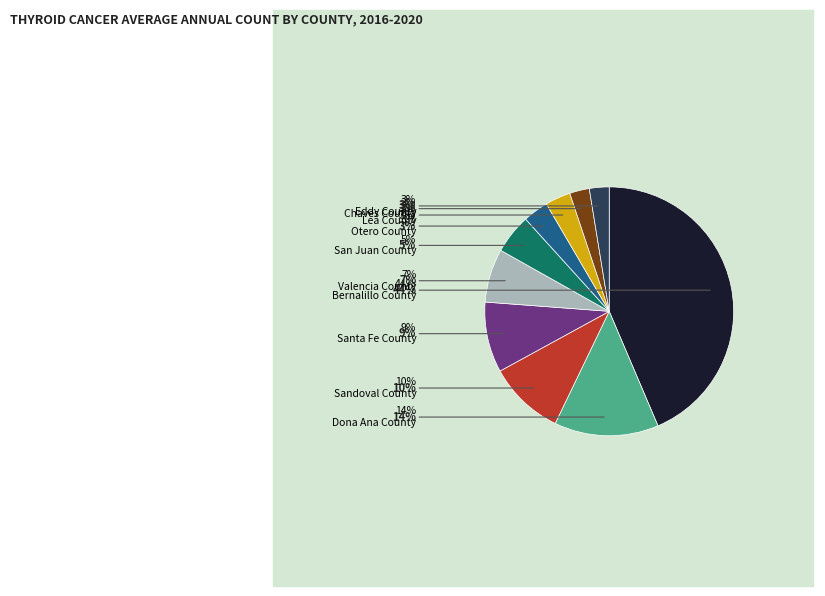

How many slices are in this pie chart?

10